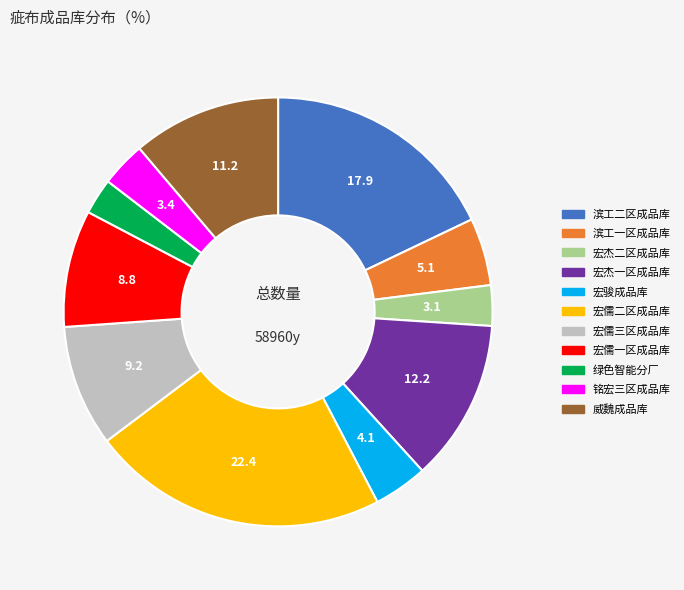

Which category has the biggest portion of the pie?

宏儒二区成品库